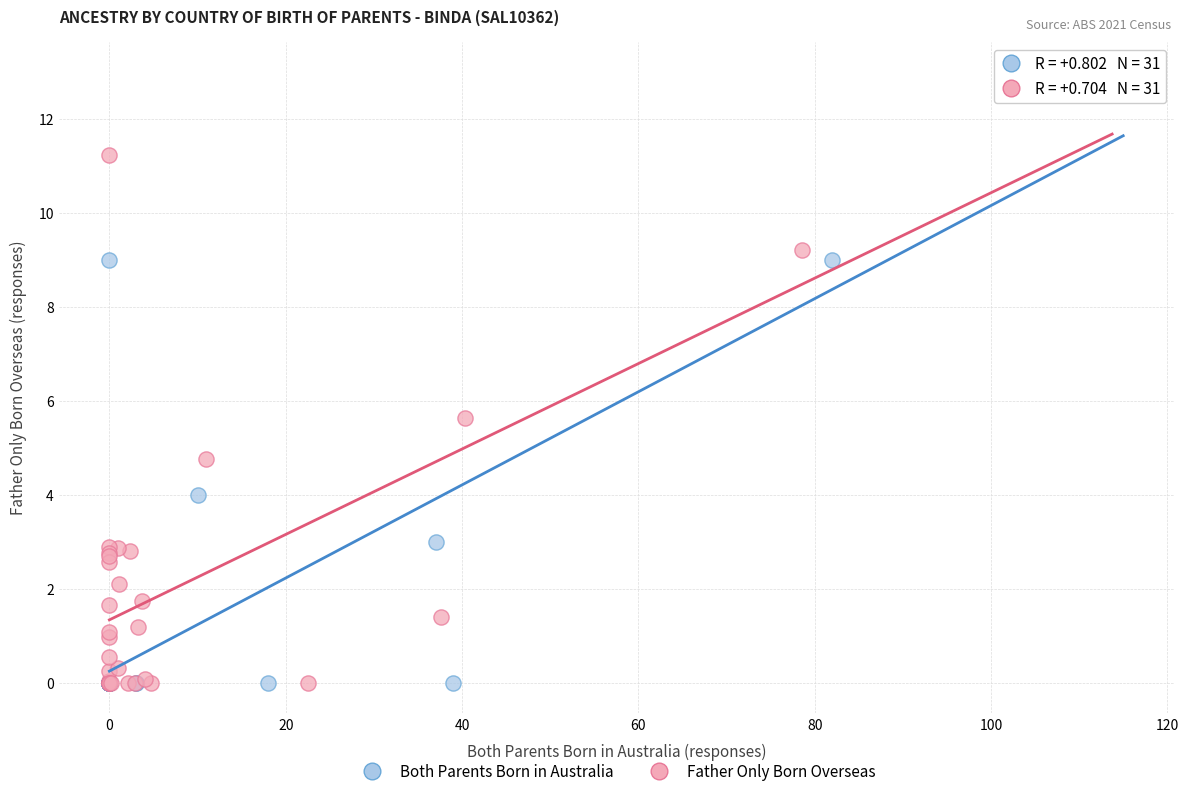

Which series has the largest Y range (max minus min)?

Both Parents Born in Australia